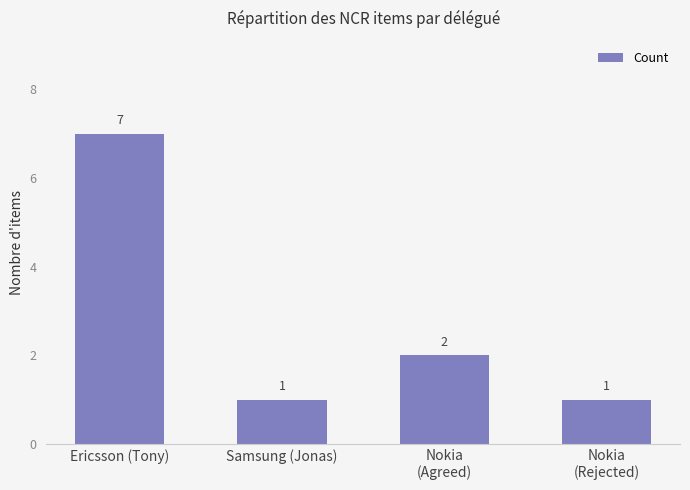

What is the change in value from Ericsson (Tony) to Nokia
(Agreed)?

-5